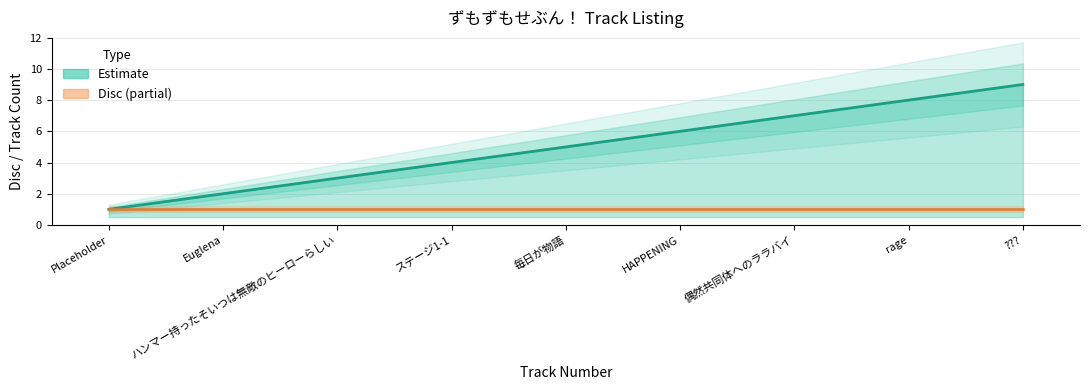

The value of Disc Number at HAPPENING is 2. True or false?

False